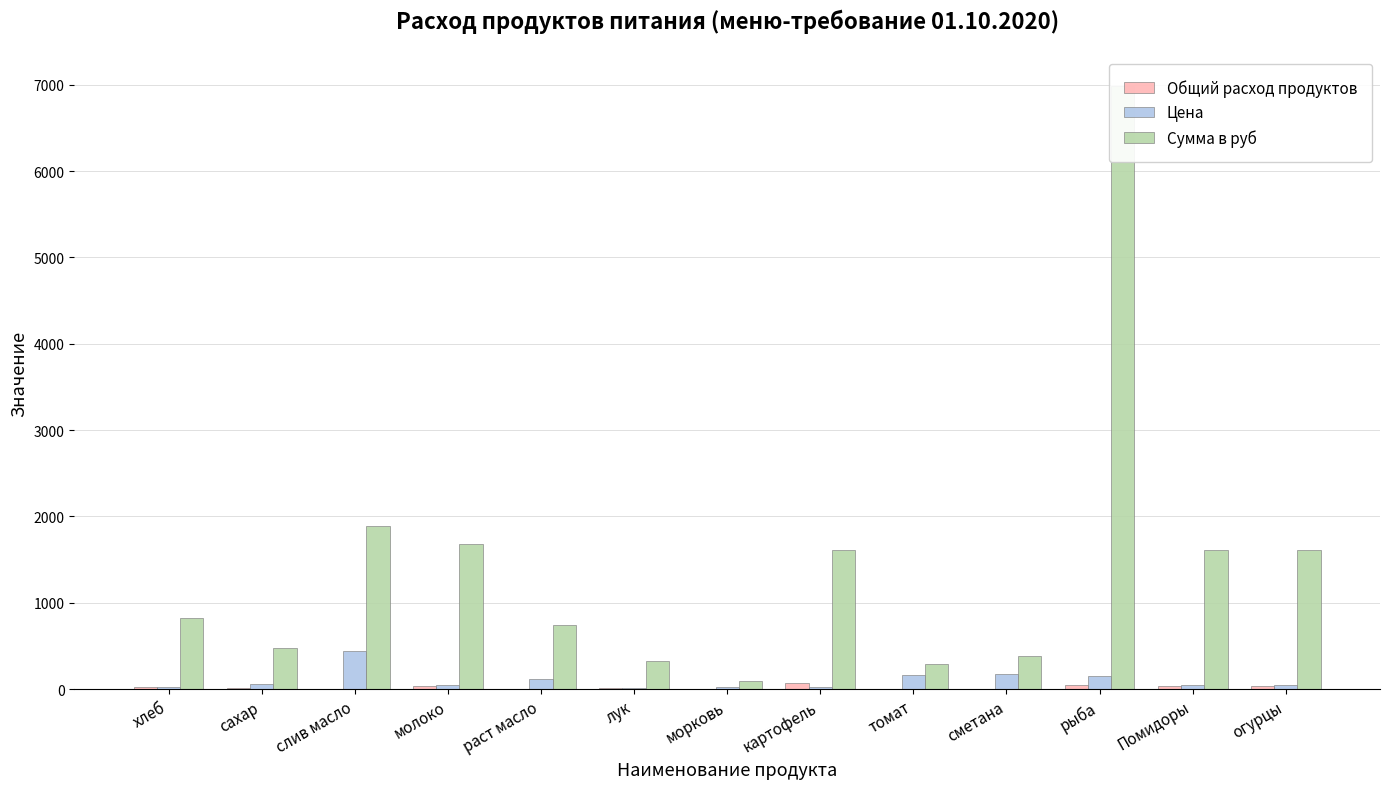

Count the number of data series in this chart.

3